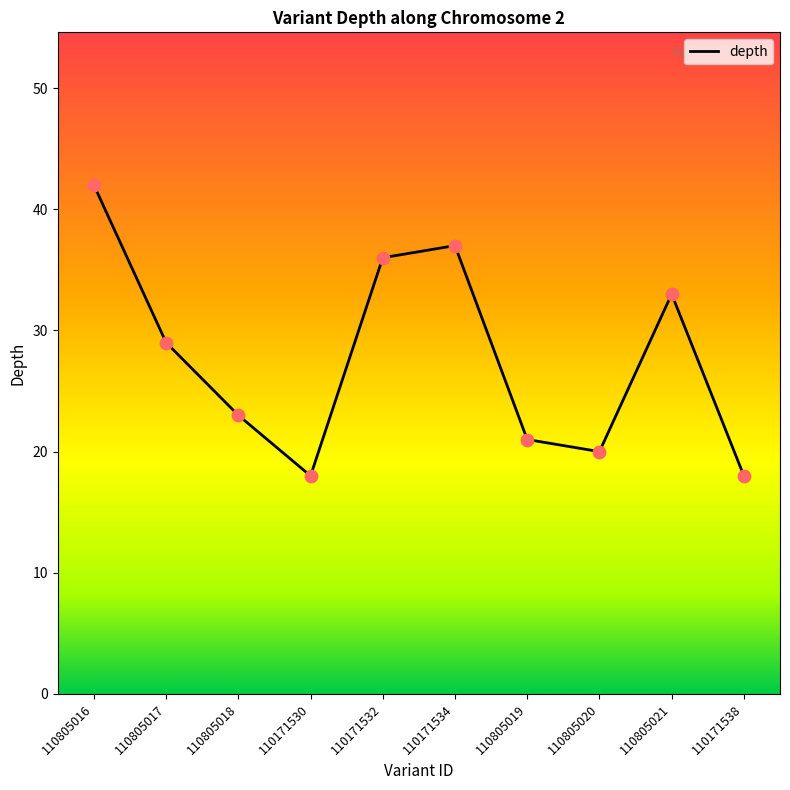

What is the change in value from 110171532 to 110805020?

-16